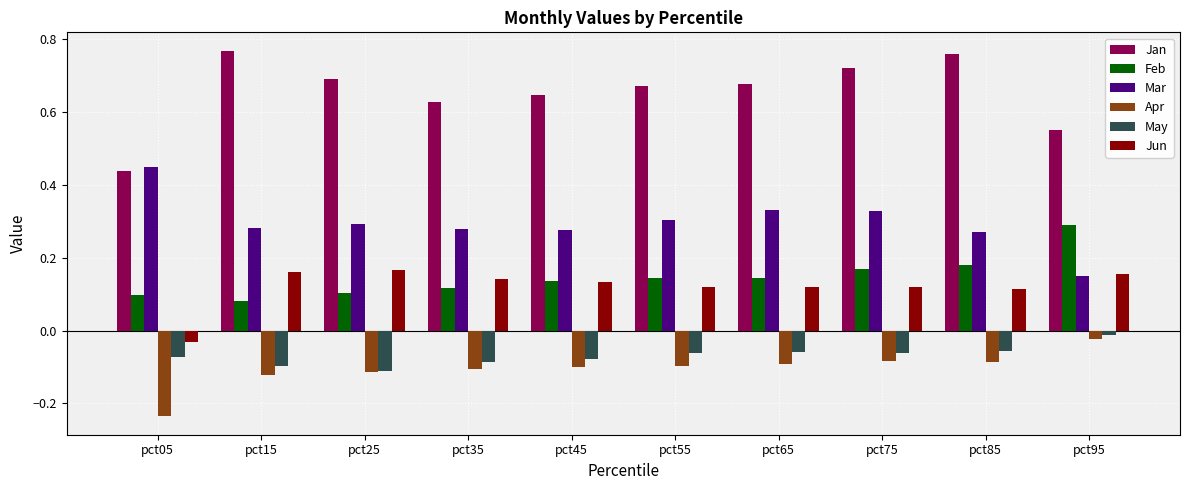

What is the sum of all May values?

-0.7